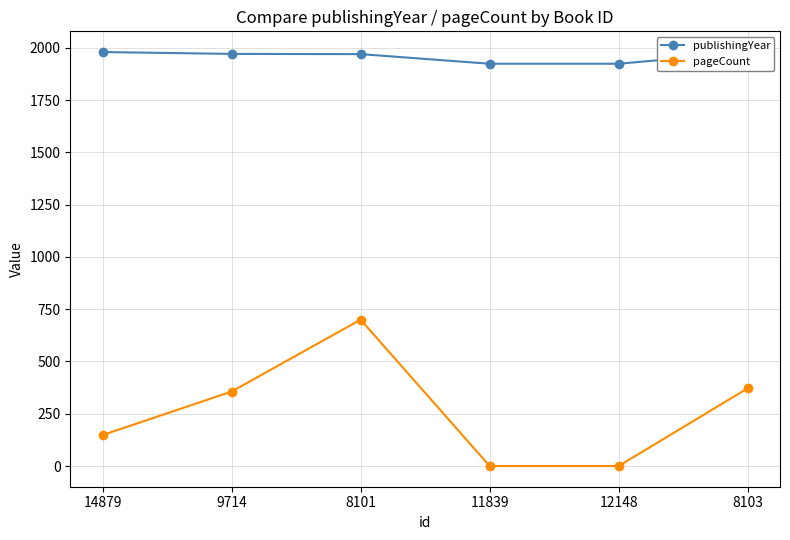

What position from the left is 8103?

6